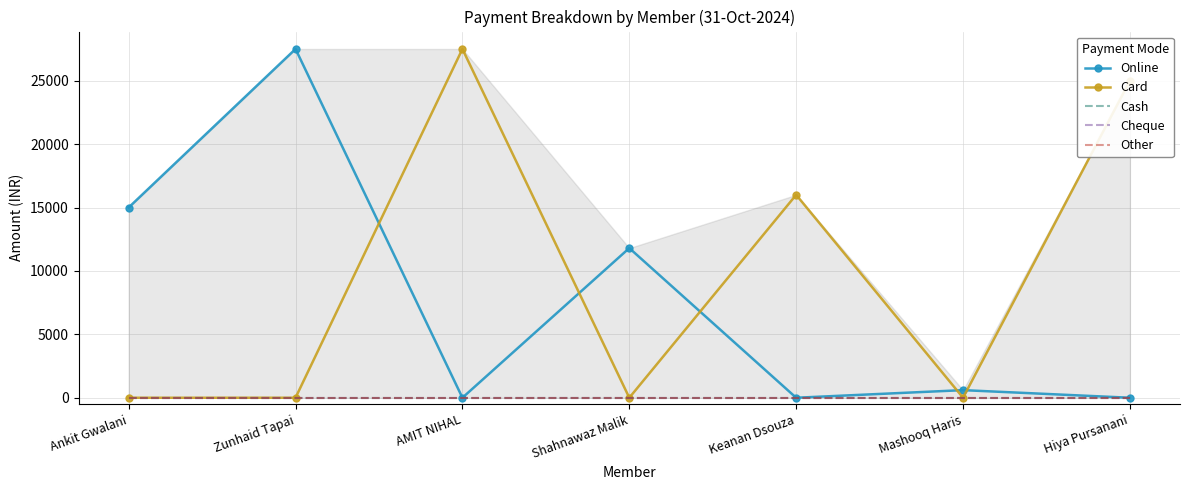

Which has a higher value, Mashooq Haris or Zunhaid Tapai?

Zunhaid Tapai